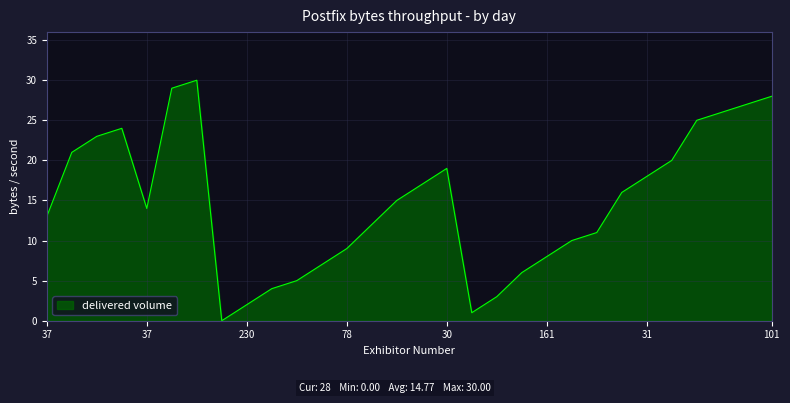

What is the difference between the maximum and minimum values?

30